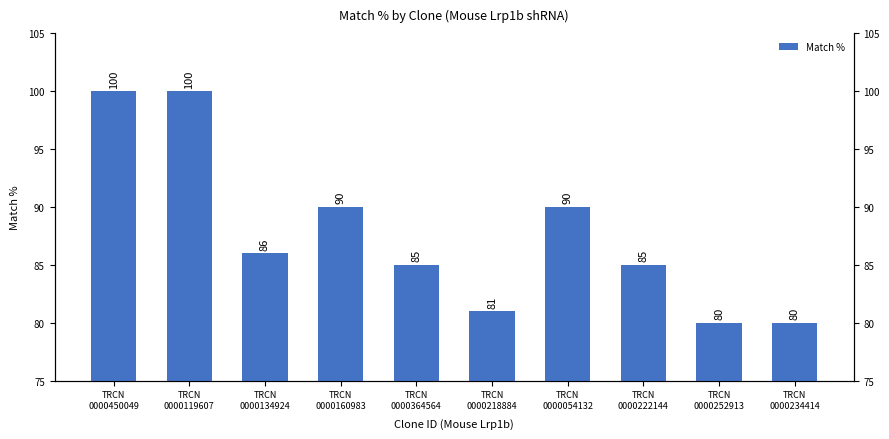

What position from the right is TRCN
0000364564?

6